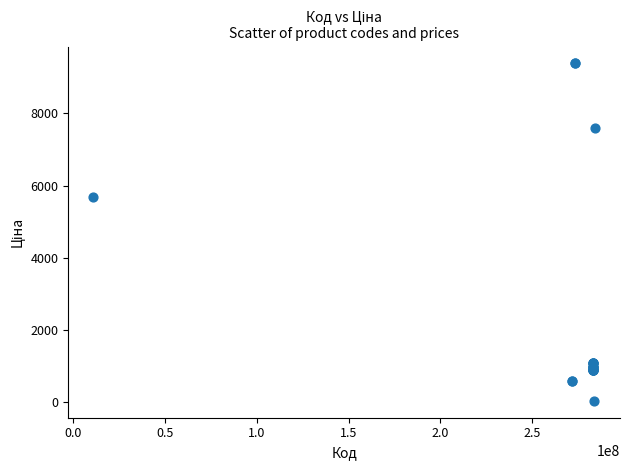

What Y value in the scatter plot is closest to 4708?

5673.8